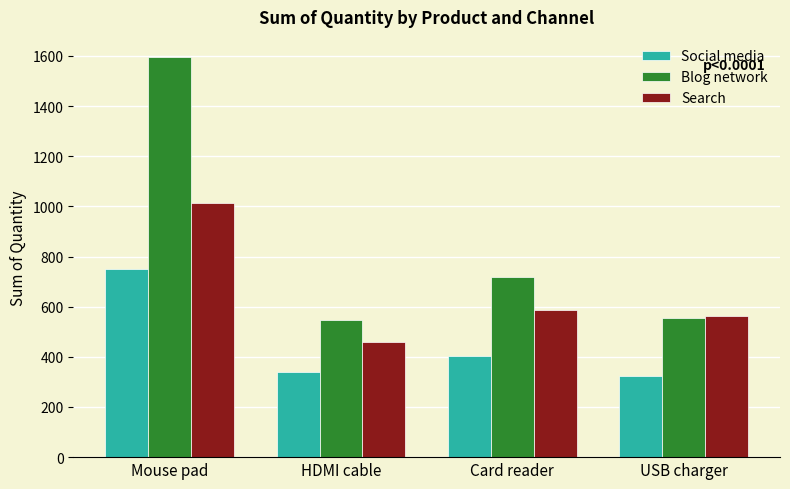

At which category is the sum across all series the highest?

Mouse pad